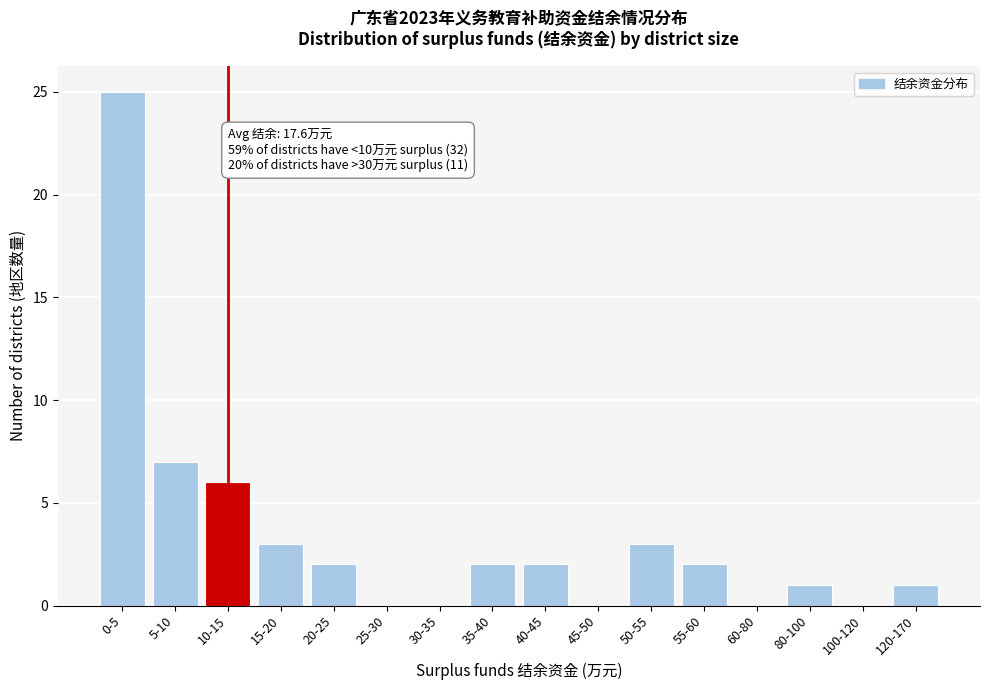

Reading left to right, transcribe all the data shown in this chart.

0-5=25	5-10=7	10-15=6	15-20=3	20-25=2	25-30=0	30-35=0	35-40=2	40-45=2	45-50=0	50-55=3	55-60=2	60-80=0	80-100=1	100-120=0	120-170=1